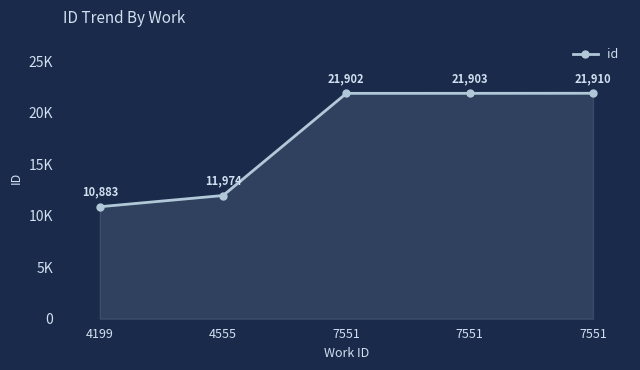

Does the chart have visible grid lines?

No